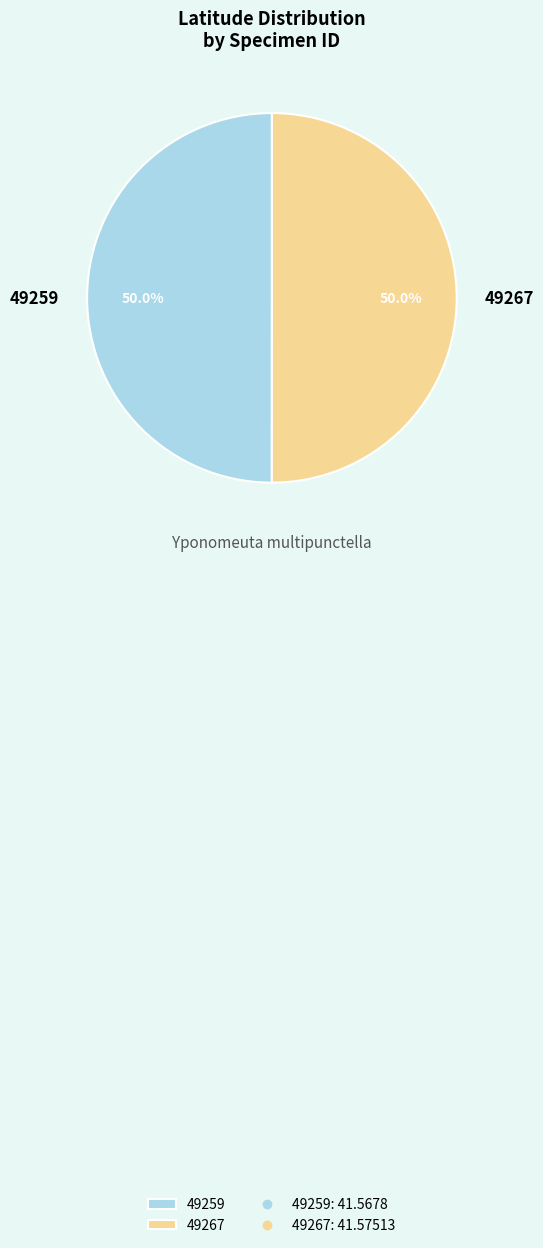

How many slices are in this pie chart?

2